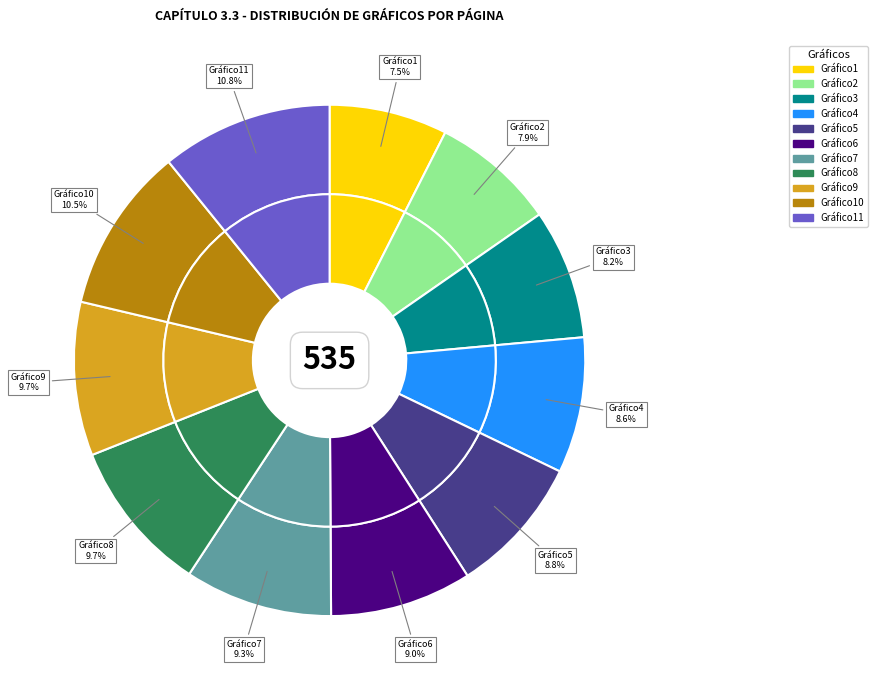

What percentage is the Gráfico3 slice, to the nearest percent?

8%